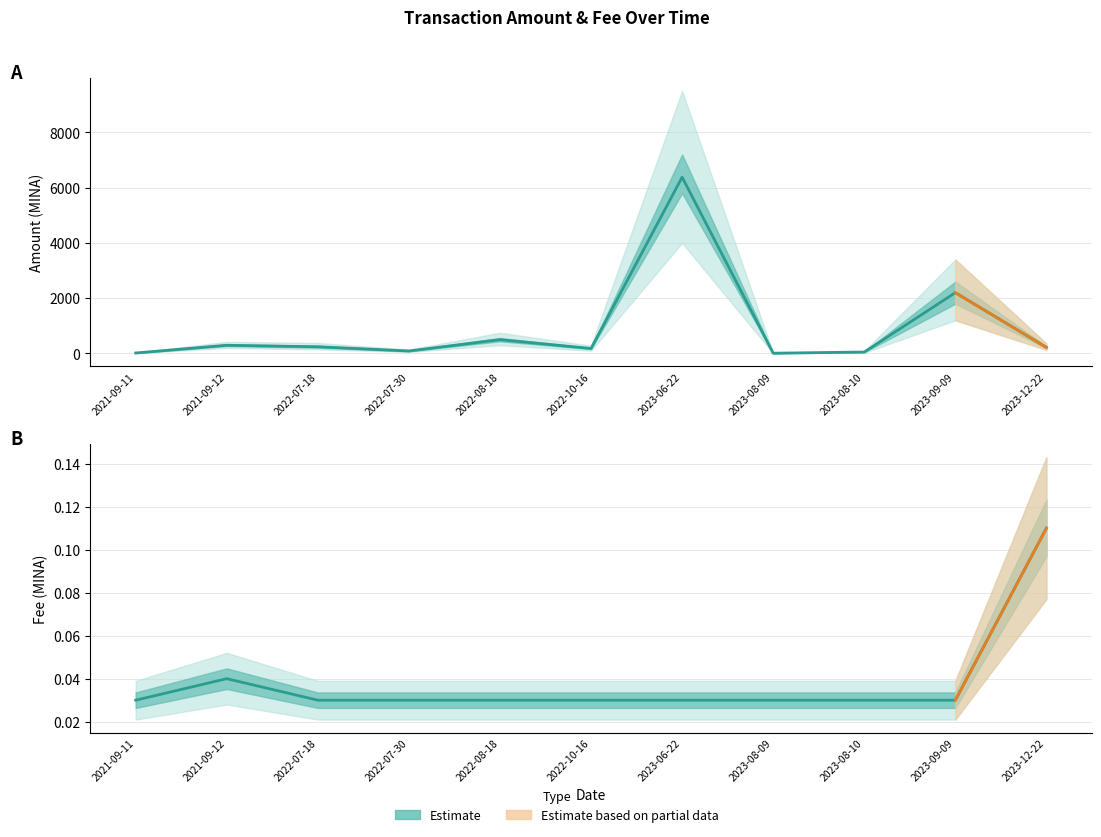

The value of Fee at 2021-09-11 is 0.0. True or false?

False